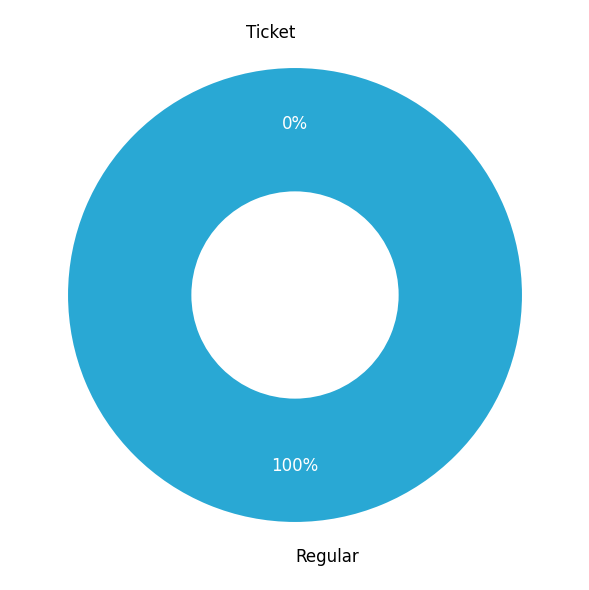

Which slice is the largest?

Regular